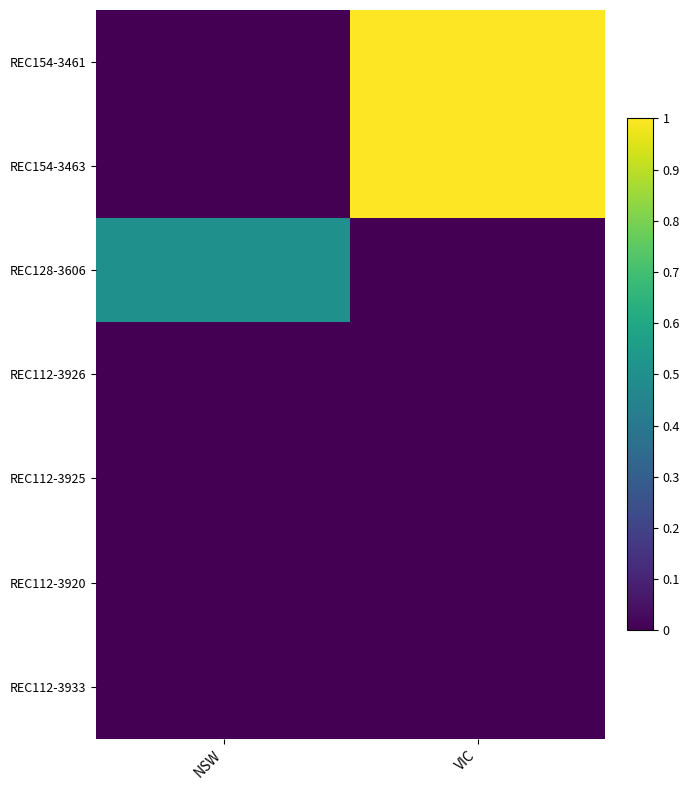

What is the difference between the highest and lowest values at VIC?

1.0